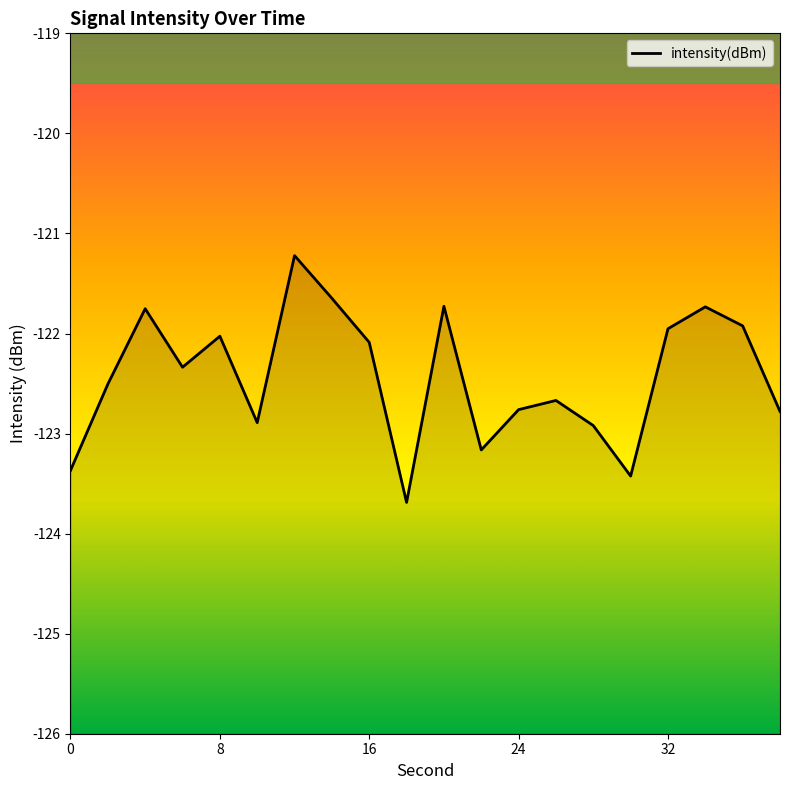

What is the sum of all values?

-2448.6